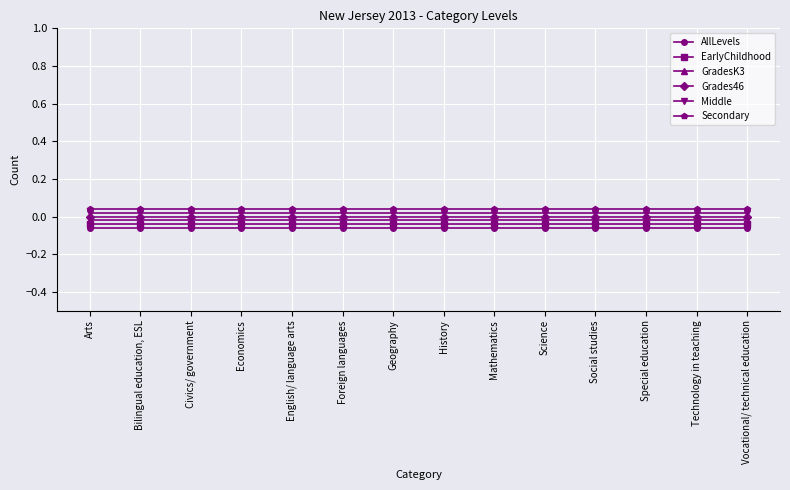

Rank the series by their average value, from highest to lowest.

Secondary, Middle, Grades46, GradesK3, EarlyChildhood, AllLevels